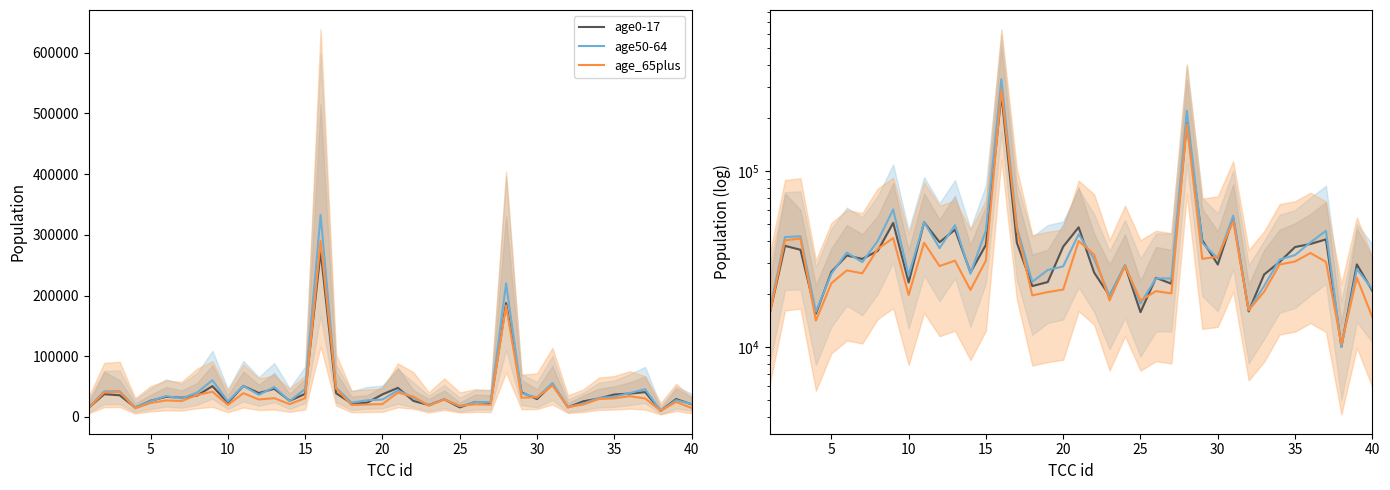

How many data points in age50-64 are above 31687?

19